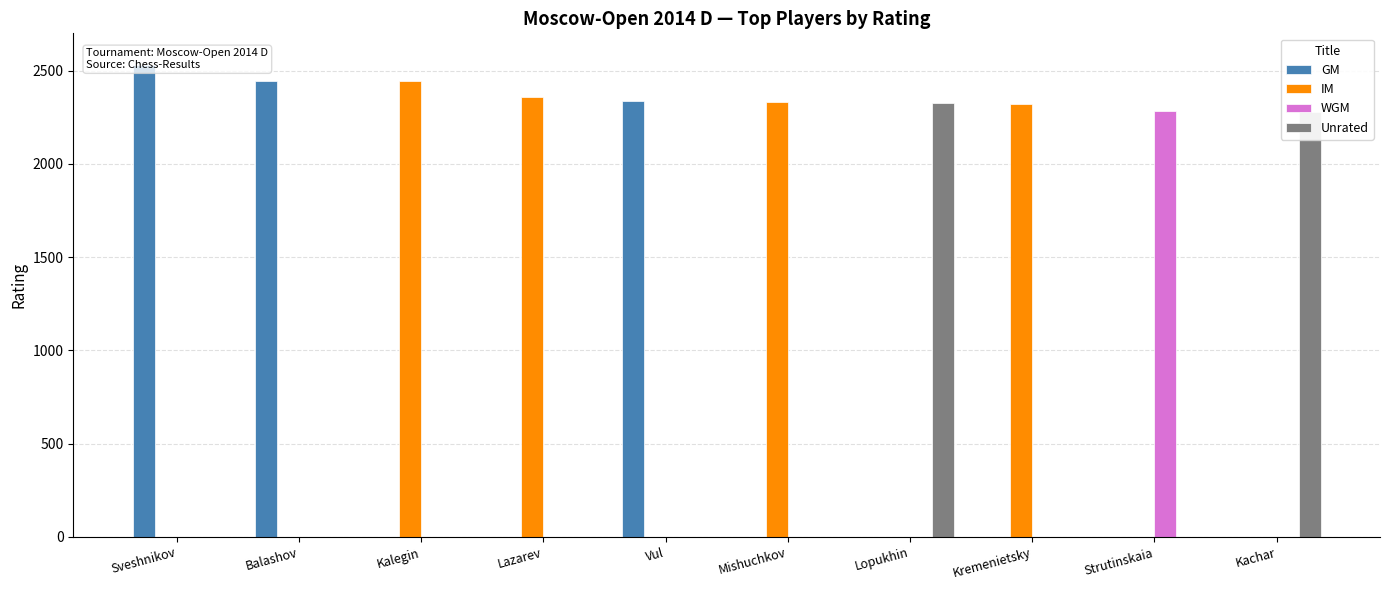

What is the difference between the maximum and second lowest values in the Unrated series?

2327